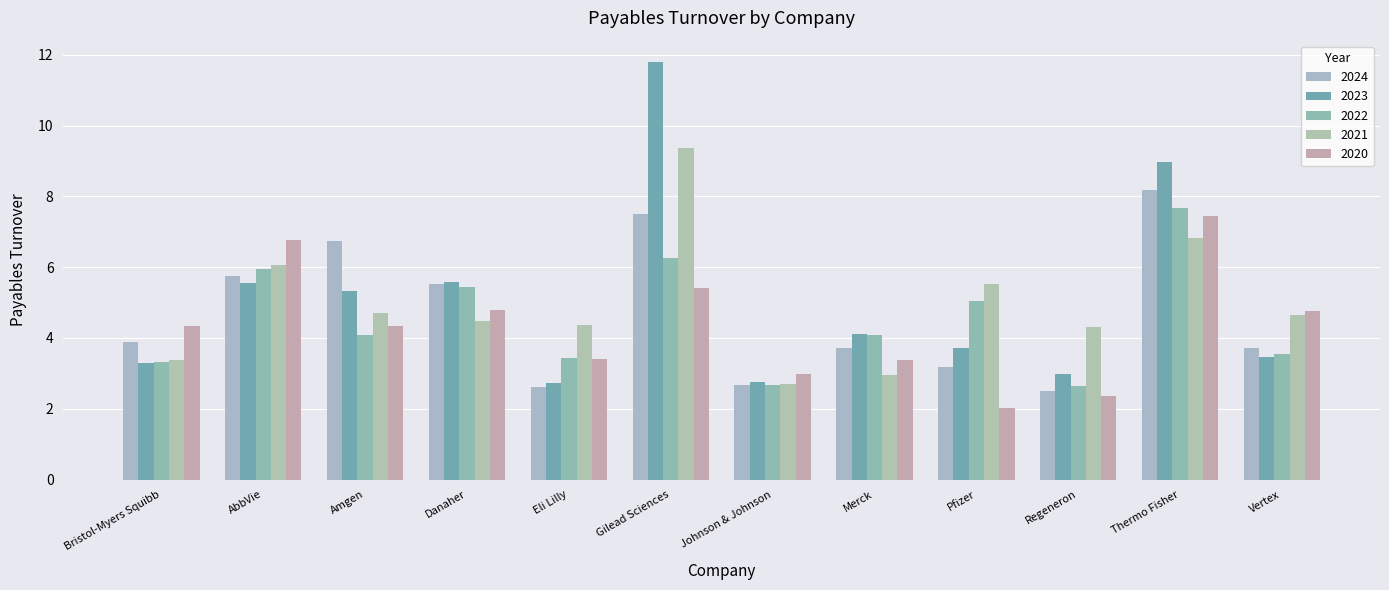

What is the label of the 12th bar from the left?

Vertex